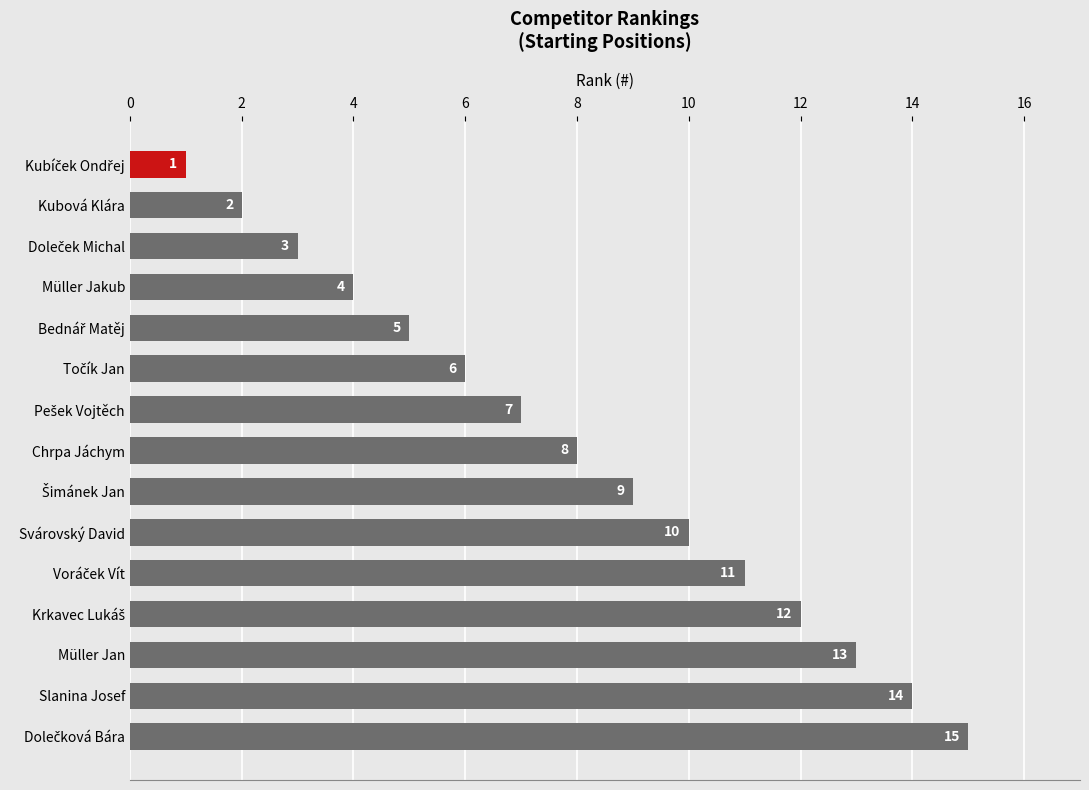

Which has a higher value, Chrpa Jáchym or Müller Jakub?

Chrpa Jáchym